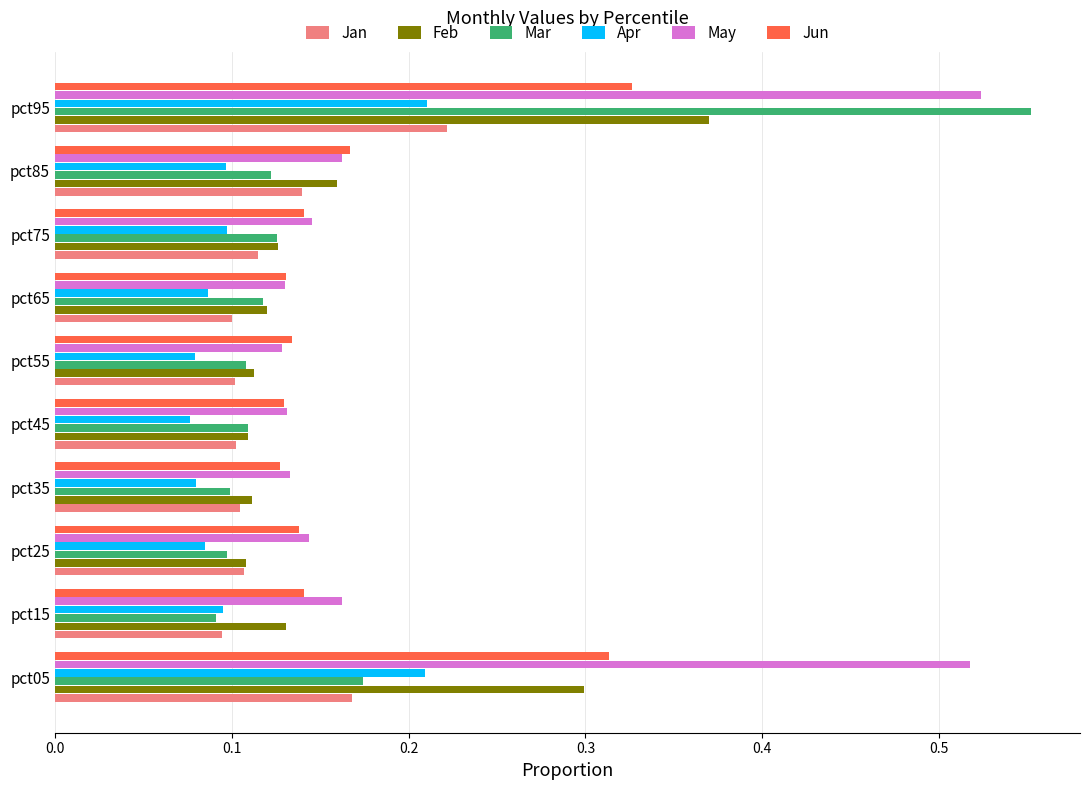

How many series are shown in this chart?

6